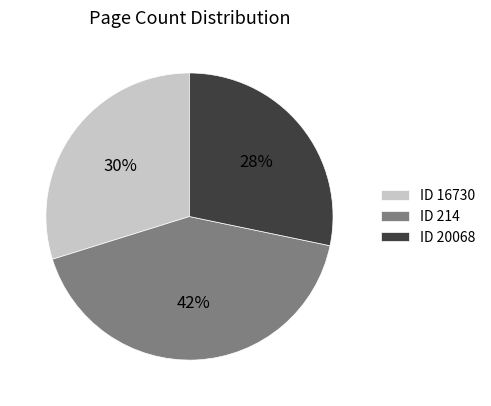

Is there any slice that represents more than half of the pie?

No